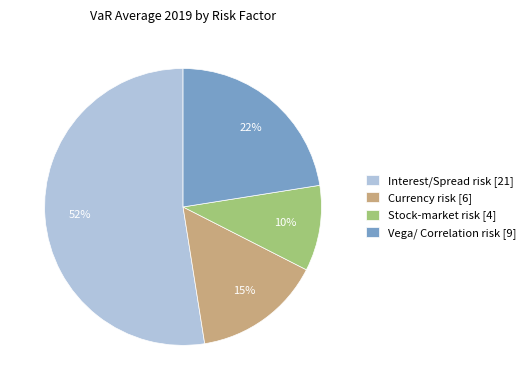

What is the smallest slice in the pie chart?

Stock-market risk